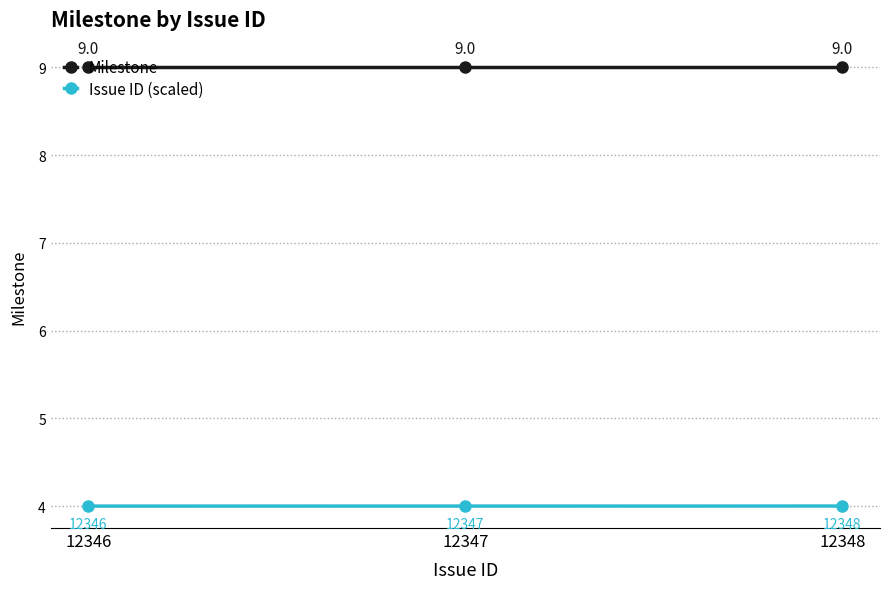

What is the spread (max minus min) of values at 12347?

5.0